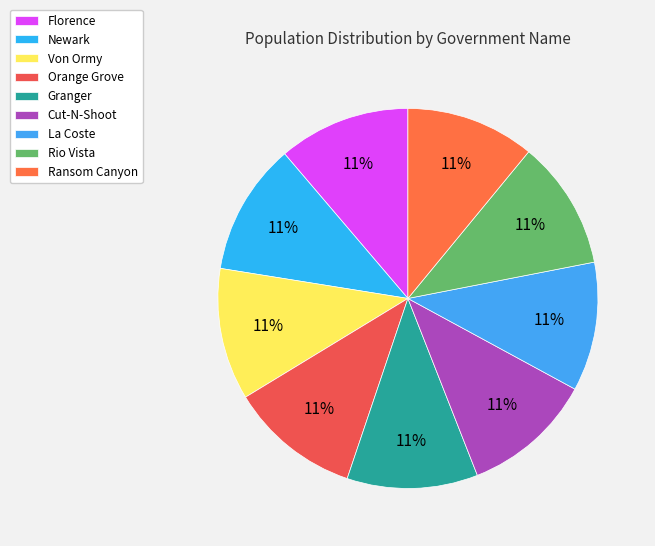

Do Florence and Newark together represent more than half of the pie?

No